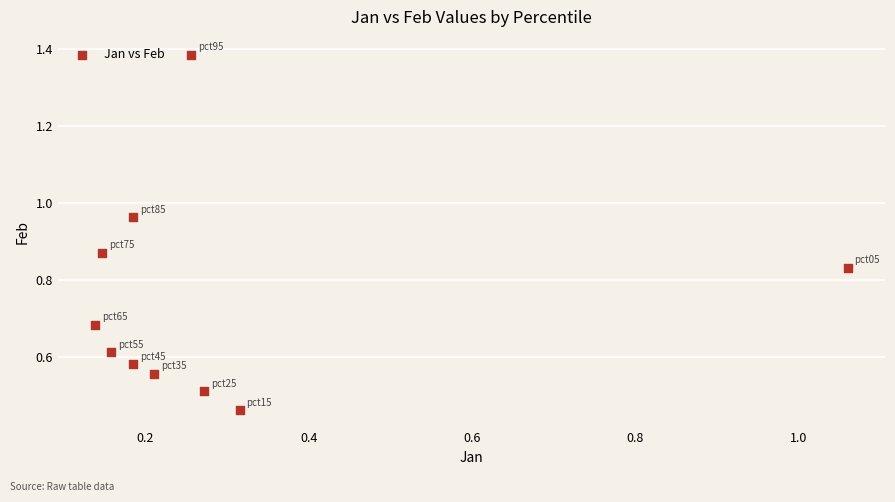

What is the average X value?

0.3